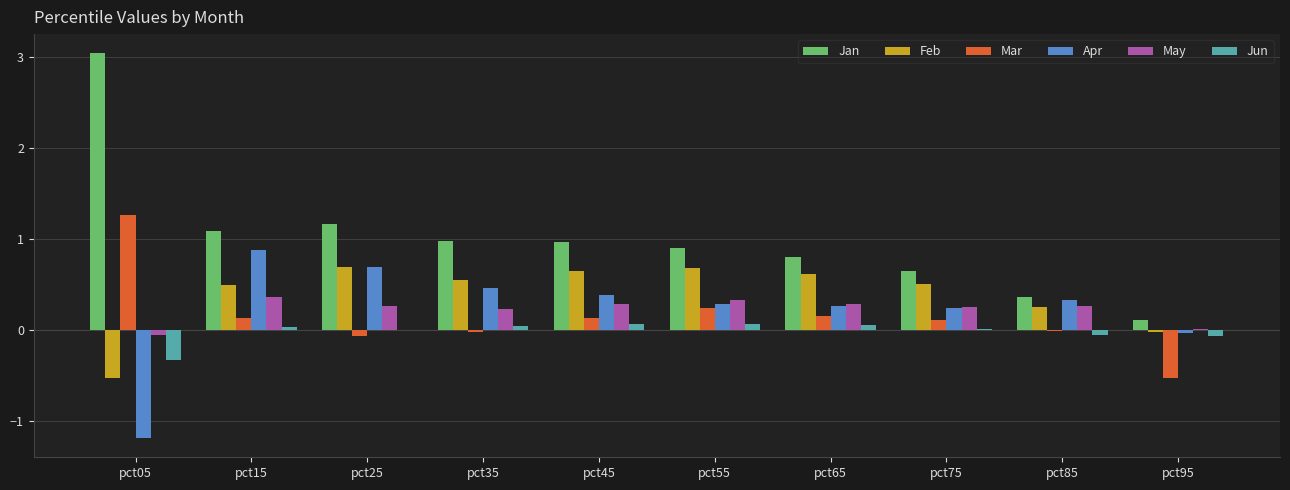

At which label is Feb closest to 0?

pct95